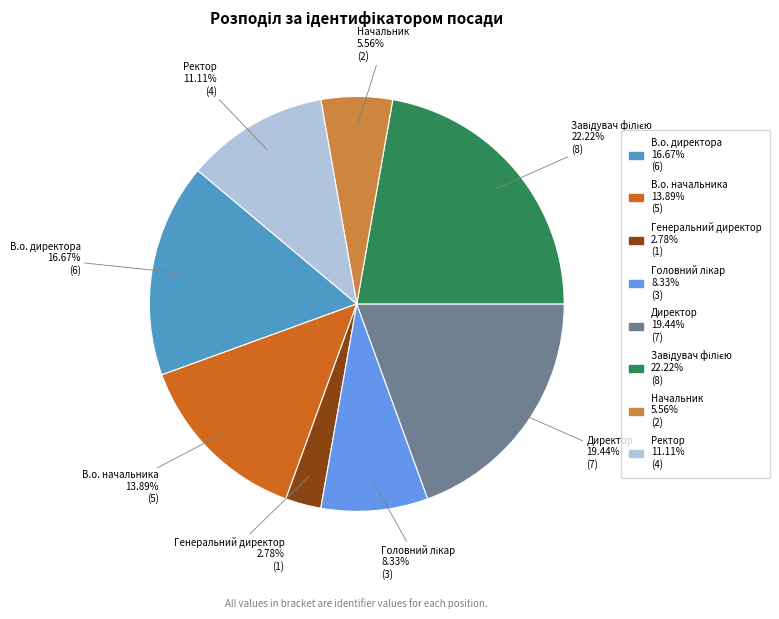

Is there a majority slice in this chart?

No